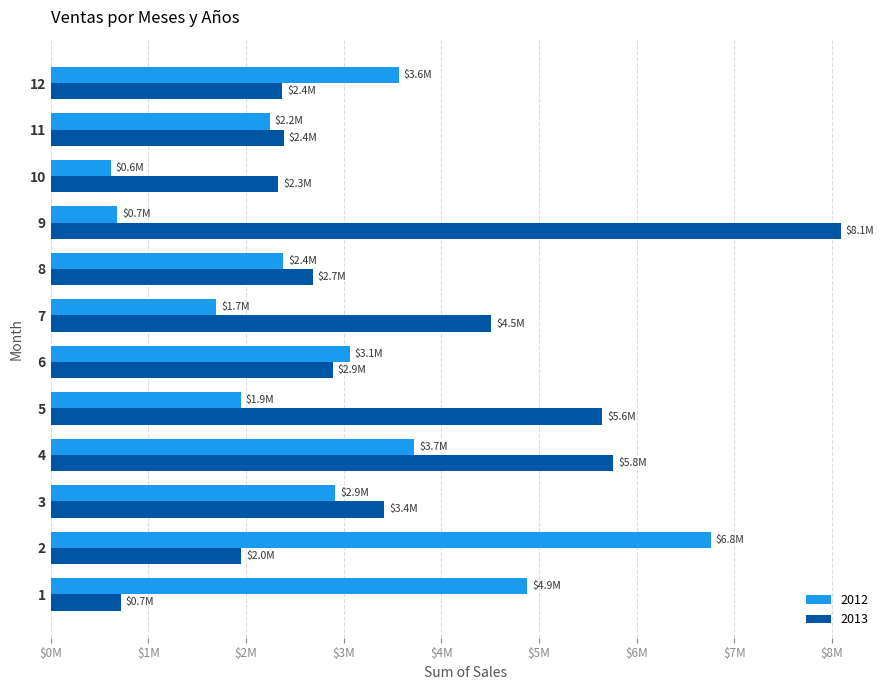

What are all the series names shown in the legend?

2012, 2013